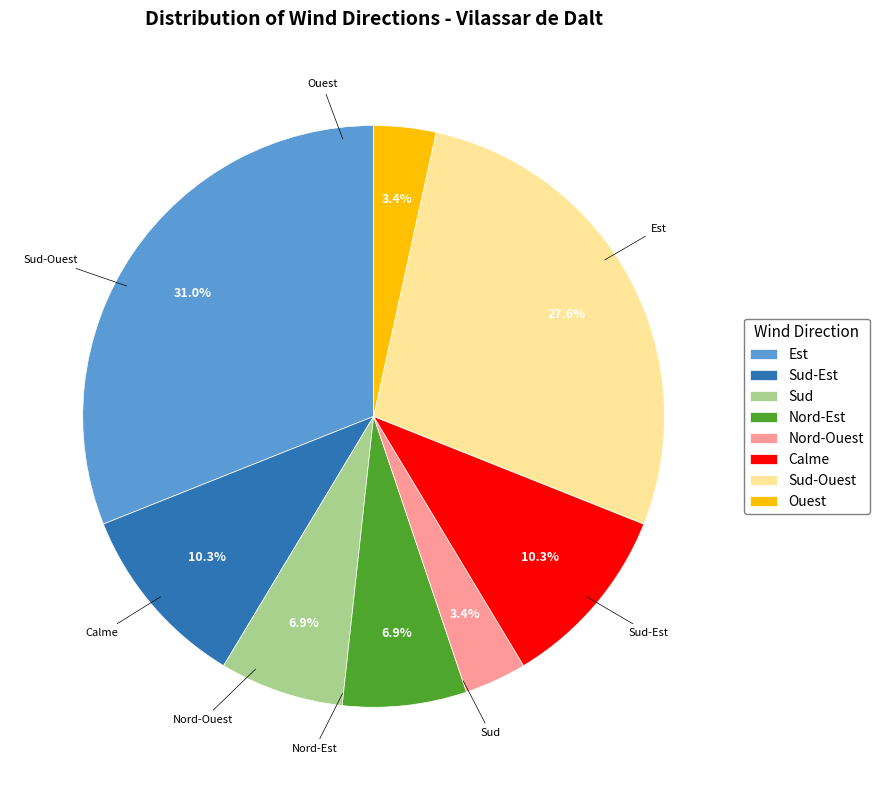

What is the change in value from Nord-Est to Ouest?

-1